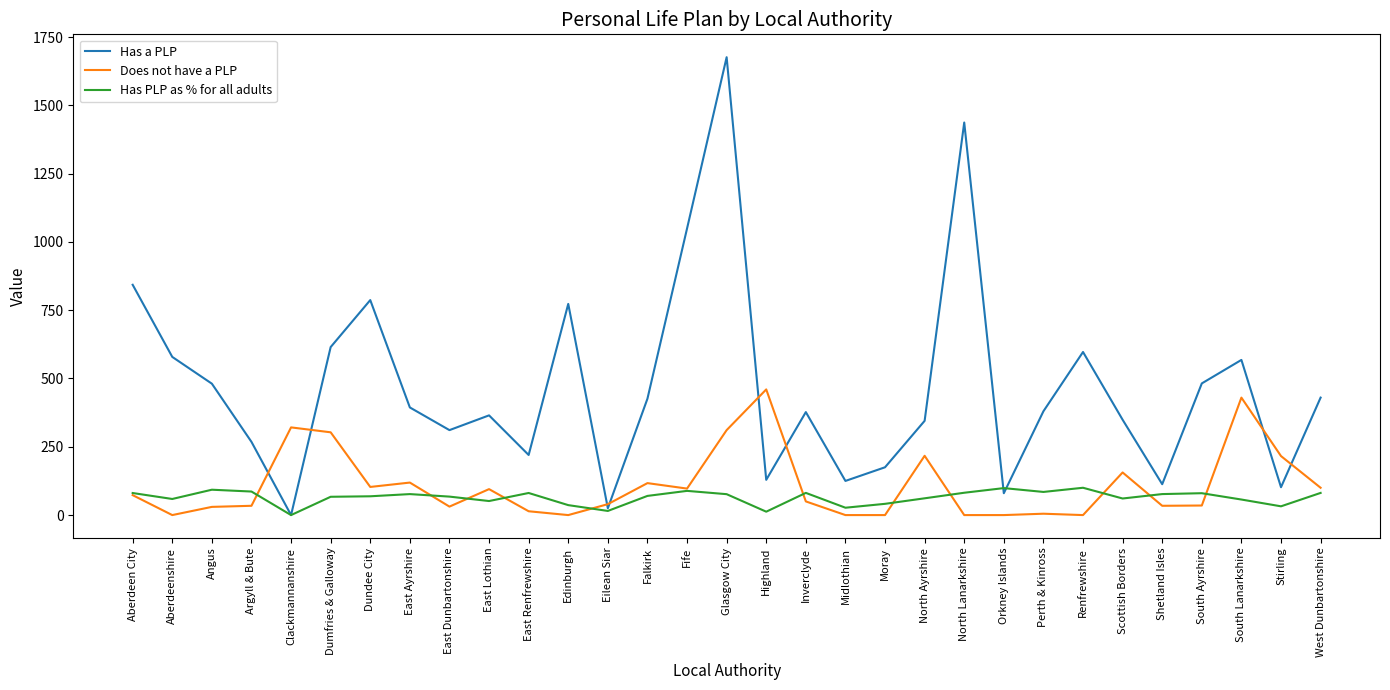

Which series changed the most between Aberdeen City and Clackmannanshire?

Has a PLP